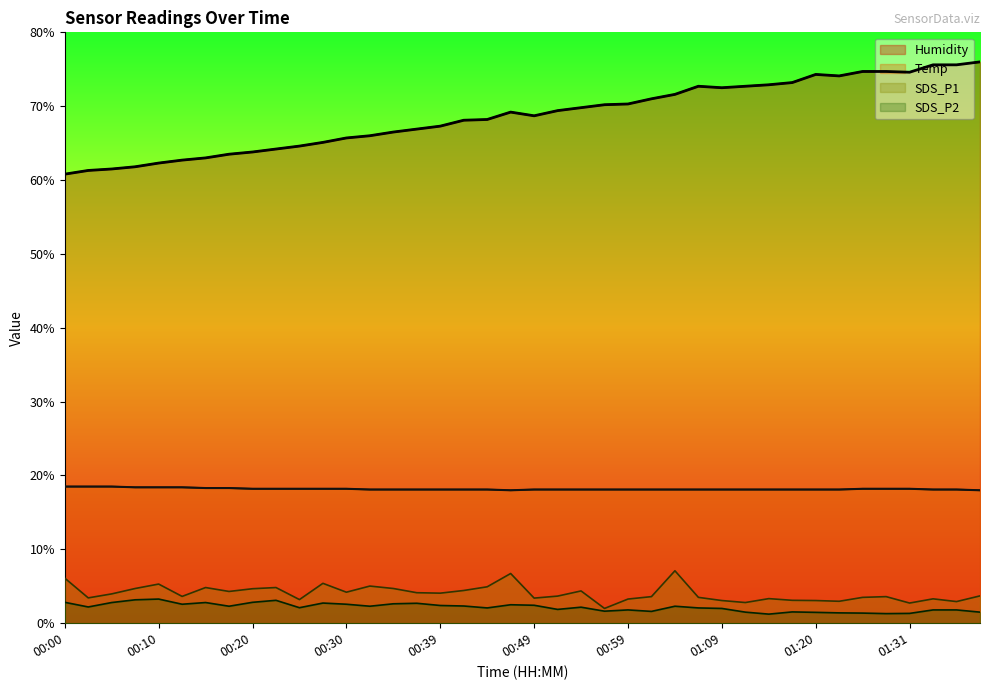

Is it true that SDS_P1 equals 5.7 at 00:37?

False